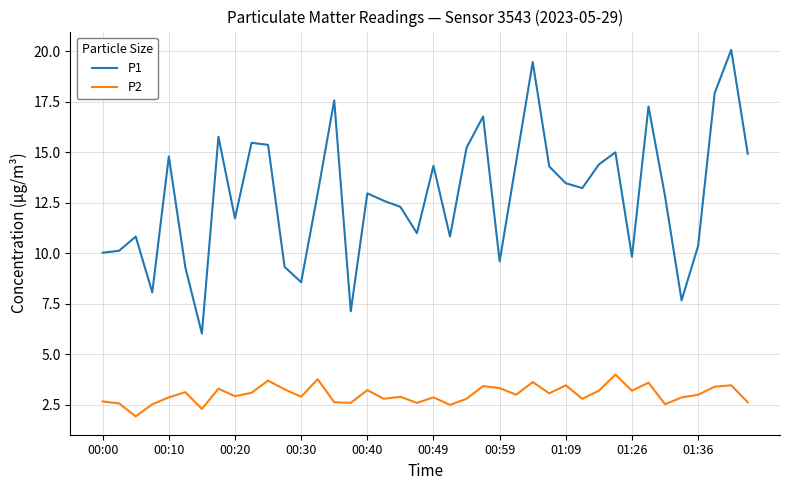

Which series has the widest spread of values?

P1